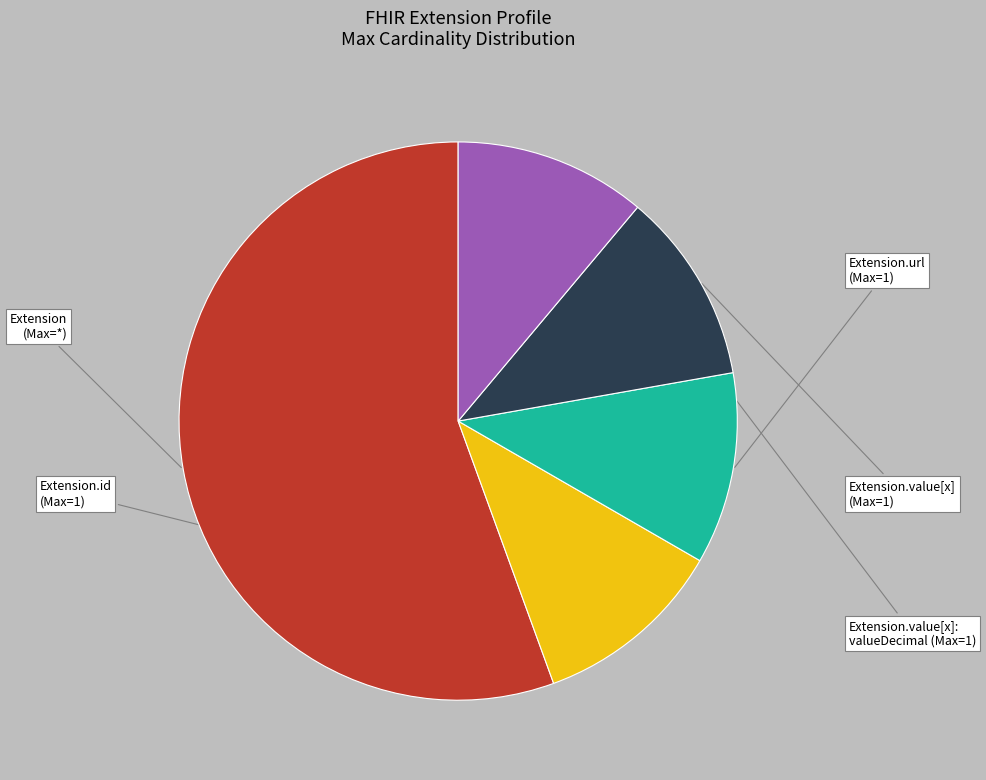

Is there any slice that represents more than half of the pie?

Yes